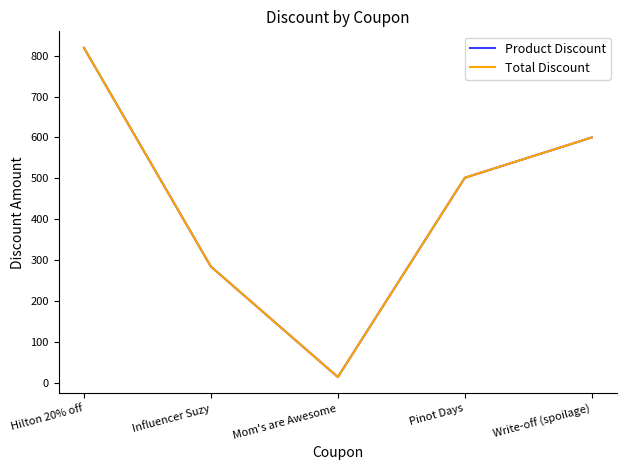

Does the chart display data point markers on the line(s)?

No